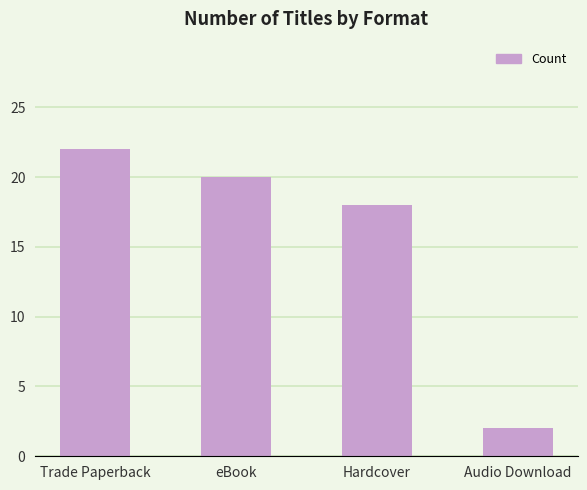

What is the label of the 1st bar from the left?

Trade Paperback